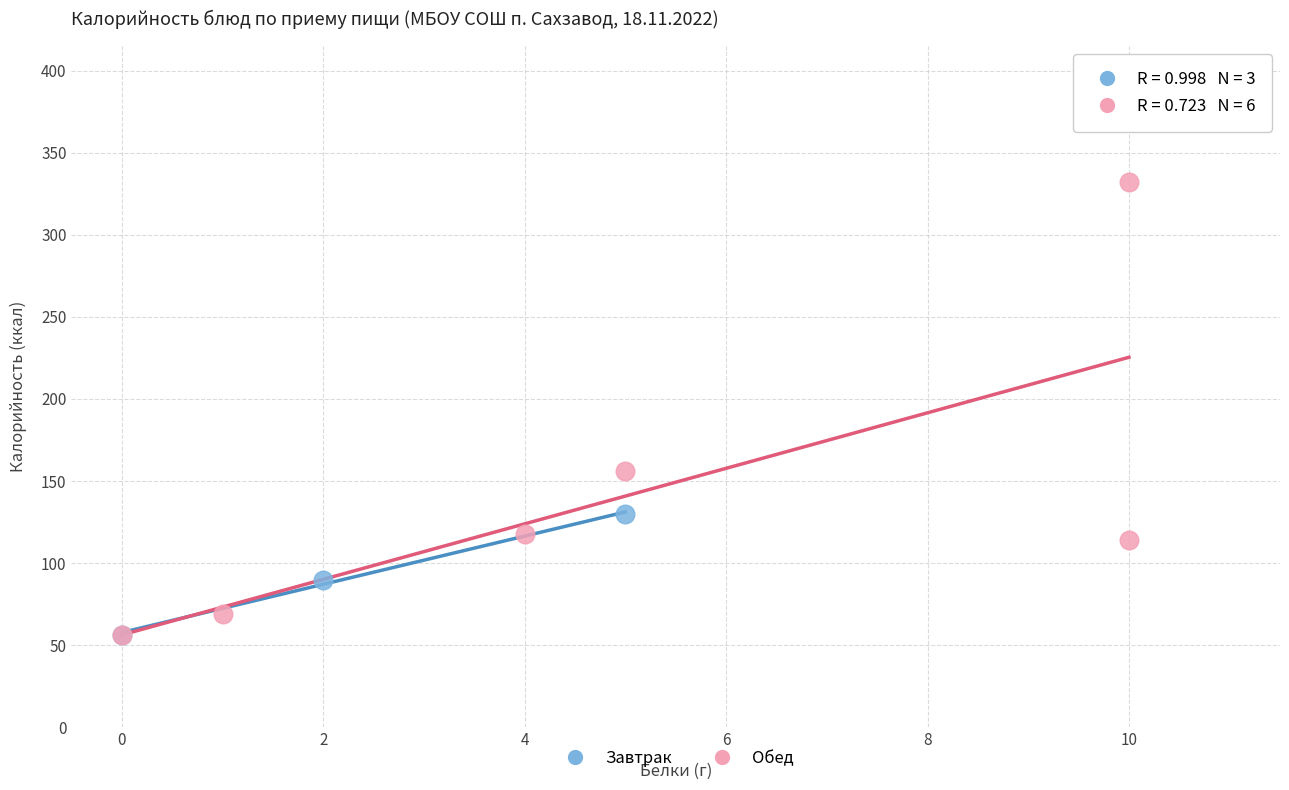

Which series reaches the maximum Y coordinate?

Обед